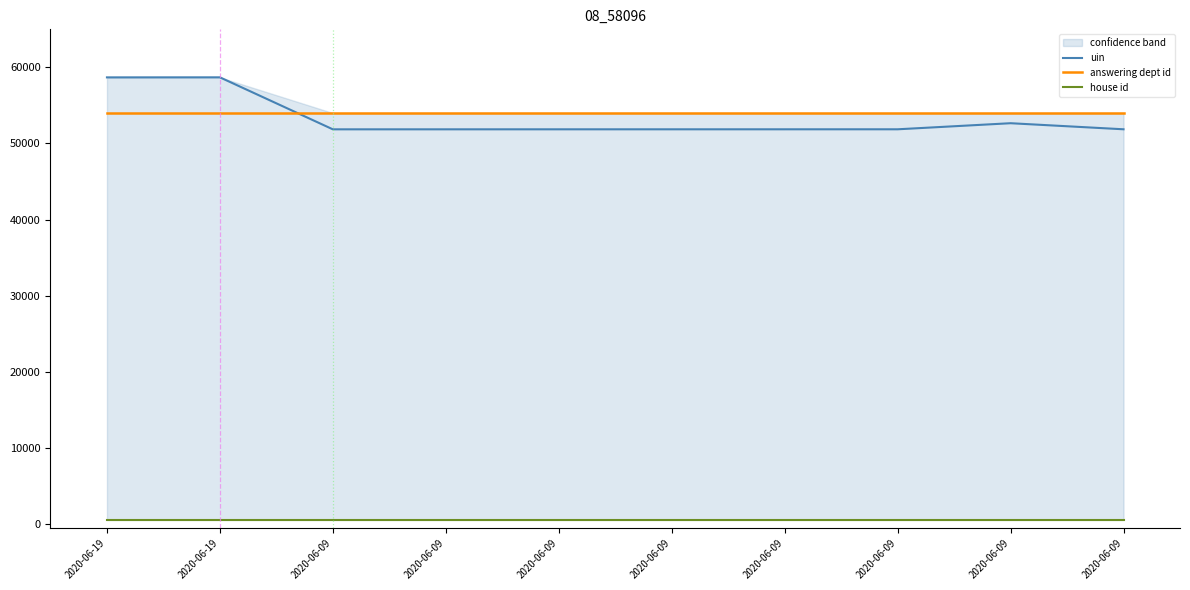

True or false: house id has more than 1 points higher than both neighbors.

False